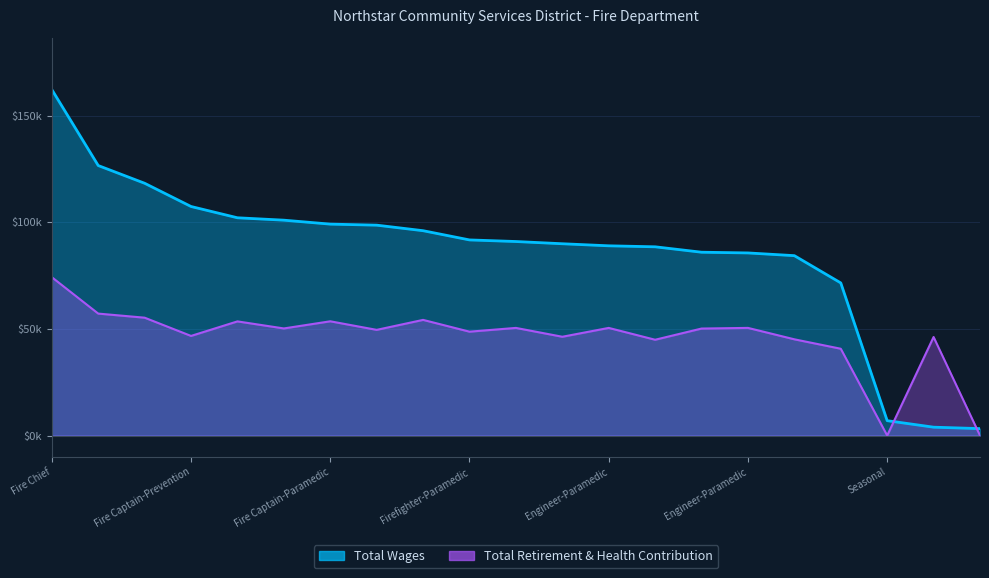

True or false: Total Retirement & Health Contribution has more than 2 interior local peaks.

True